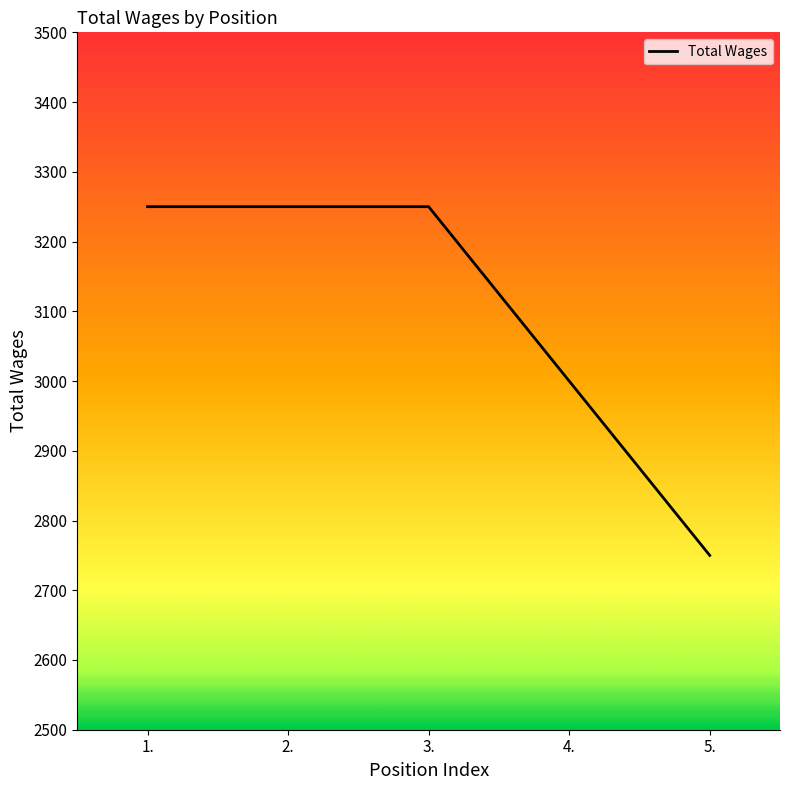

How many categories are shown in the chart?

5